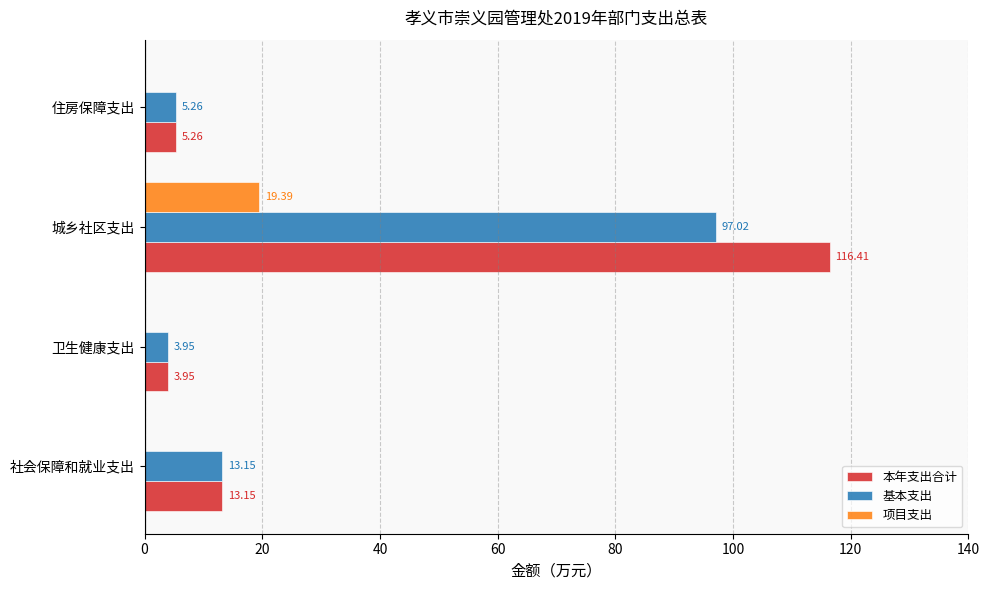

What is the sum of all 本年支出合计 values?

138.8